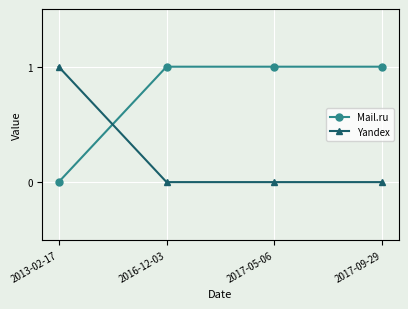

True or false: Yandex has more than 1 interior local peaks.

False